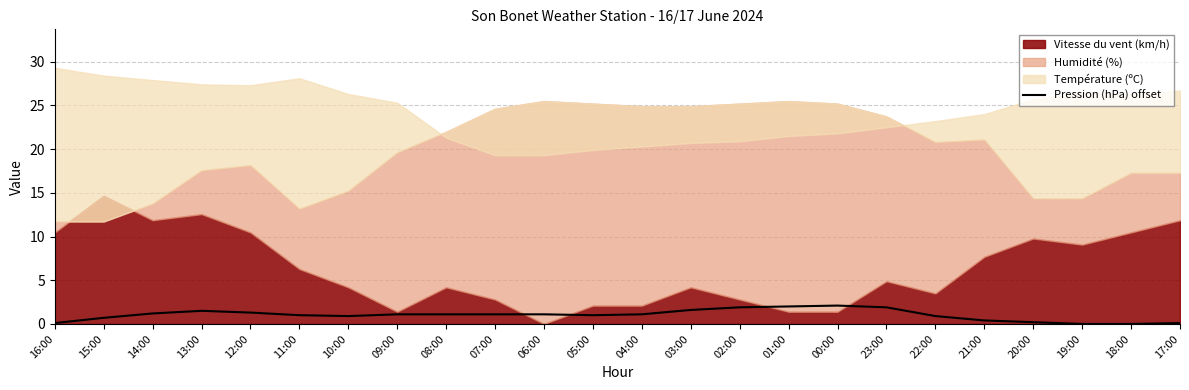

The Pression (hPa) offset series shows 1.0 at 05:00. True or false?

True